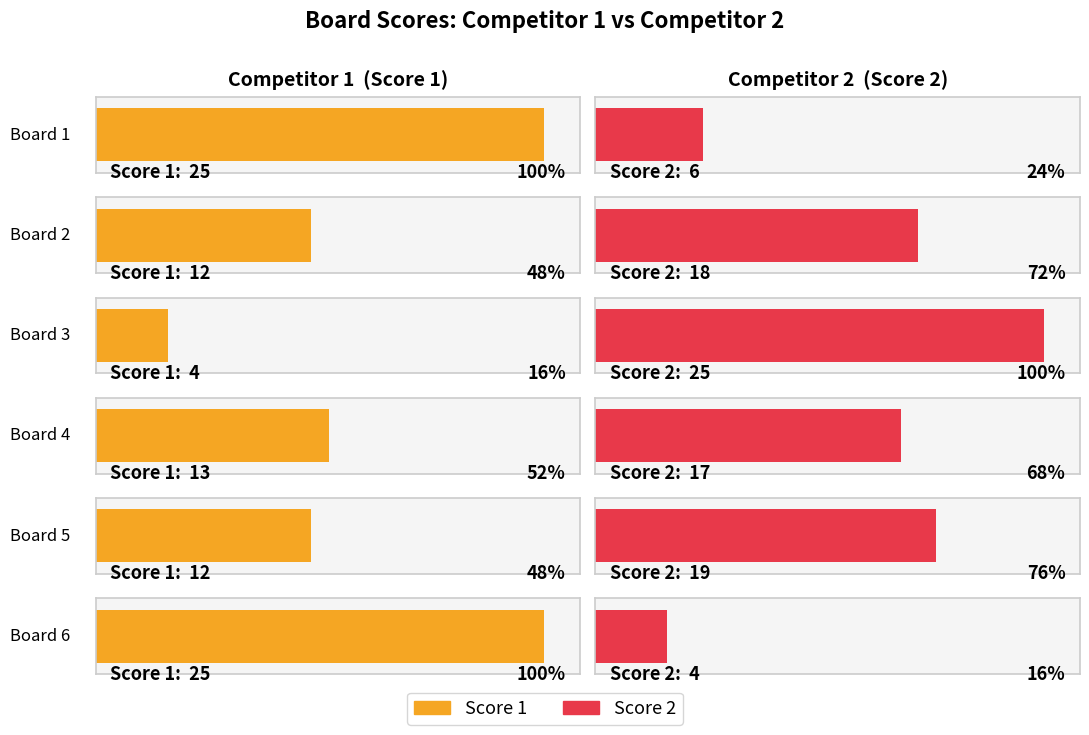

Rank the series at Board 6 from highest to lowest value.

Score 1, Score 2